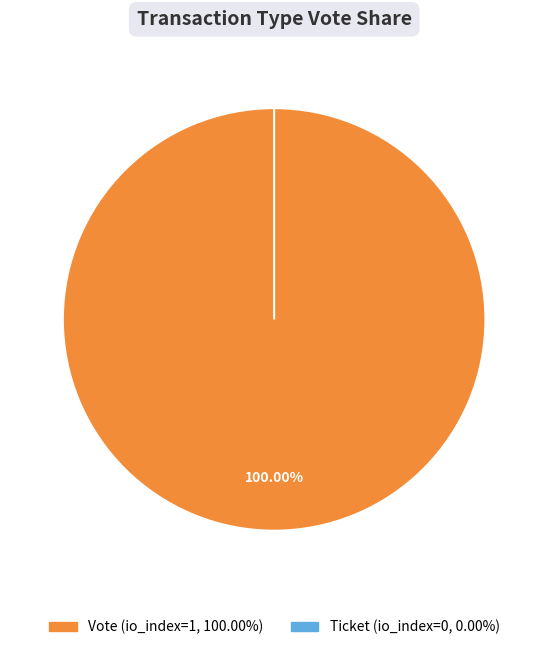

To the nearest percent, what is the difference between the largest and smallest slice percentages?

100%